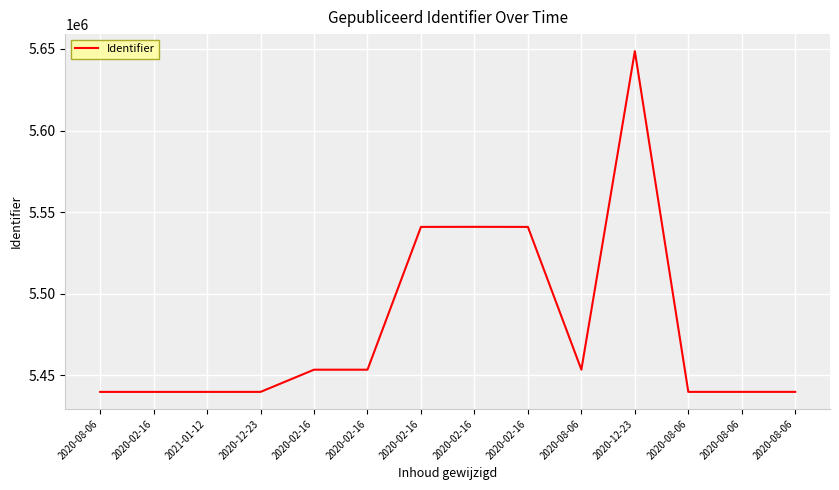

Count the number of categories in the chart.

14